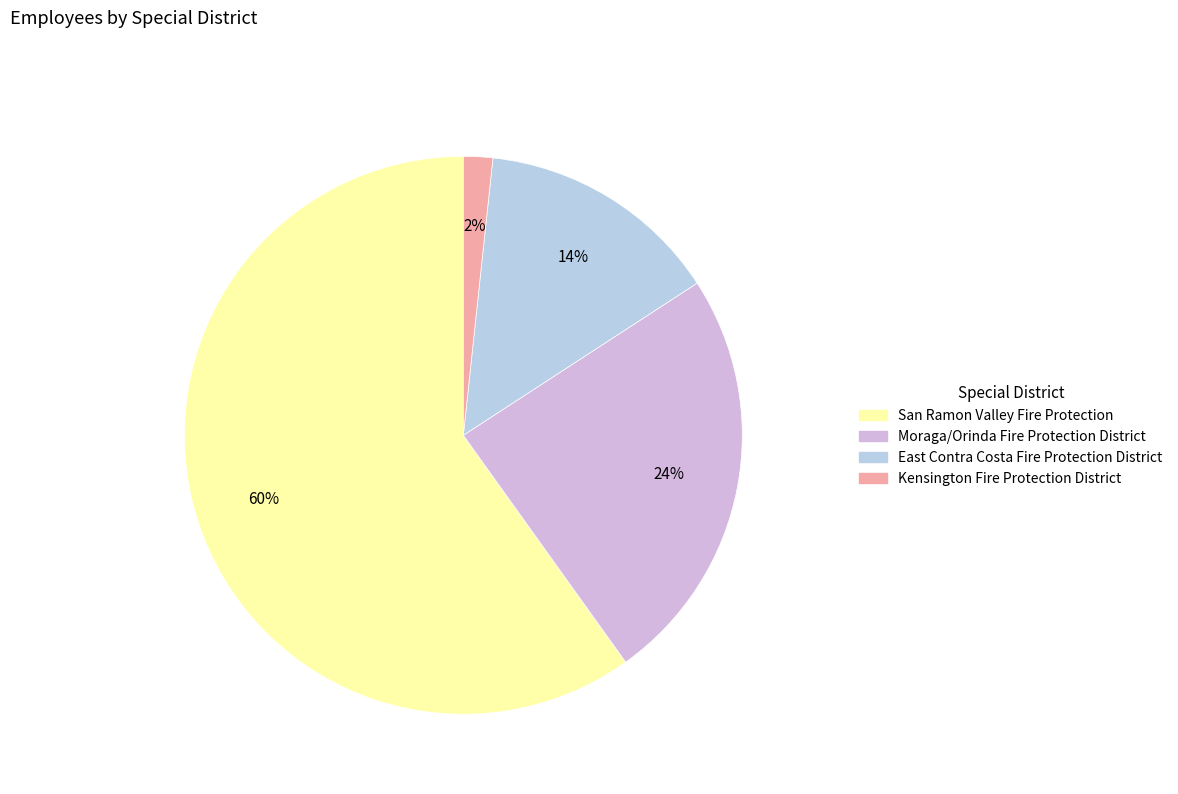

How many slices are in this pie chart?

4